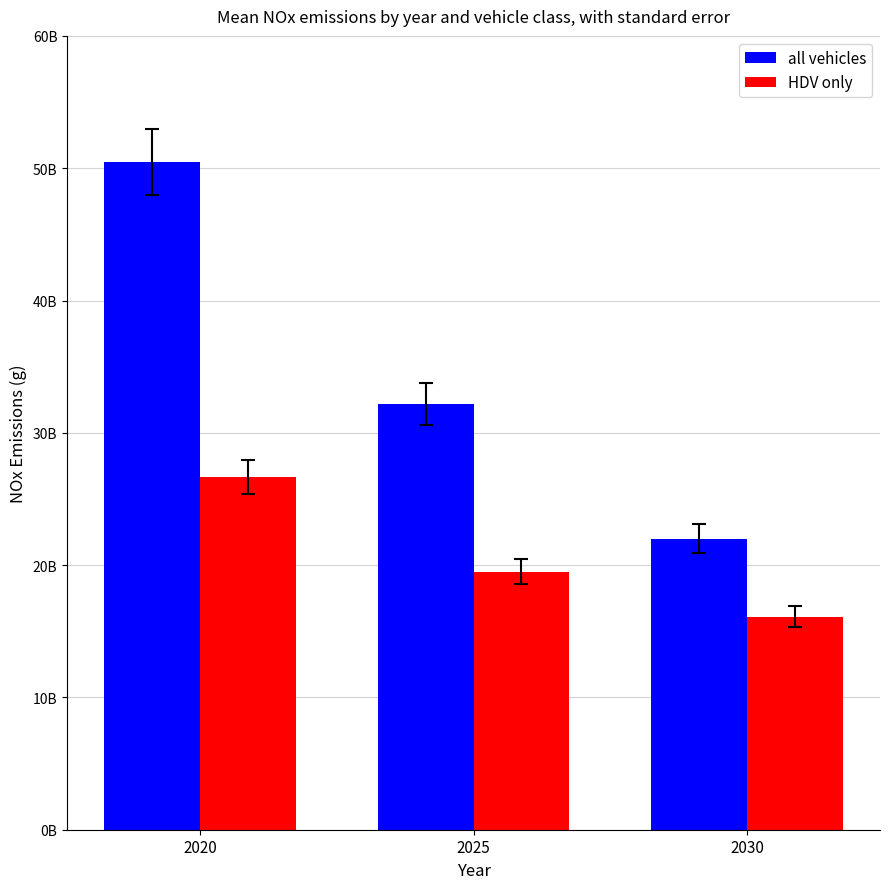

What is the value of the all vehicles bar at the 3rd from the left?

21993900135.9